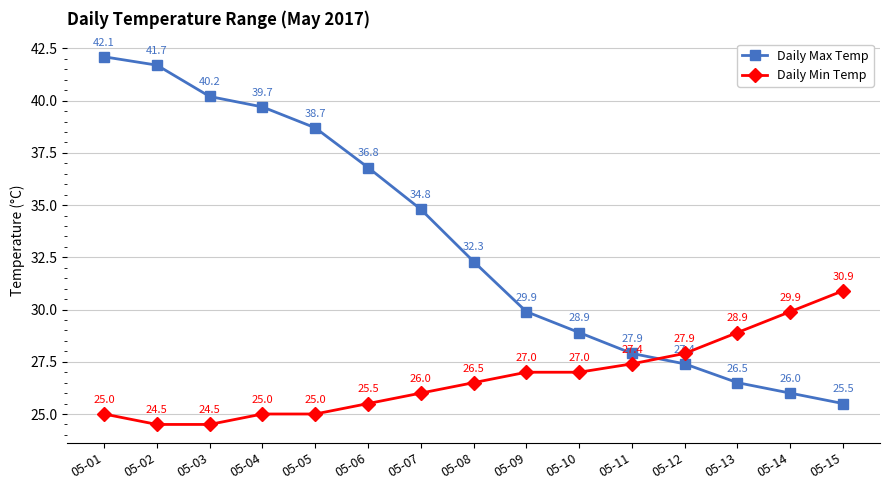

True or false: Daily Max Temp has more than 1 points higher than both neighbors.

False